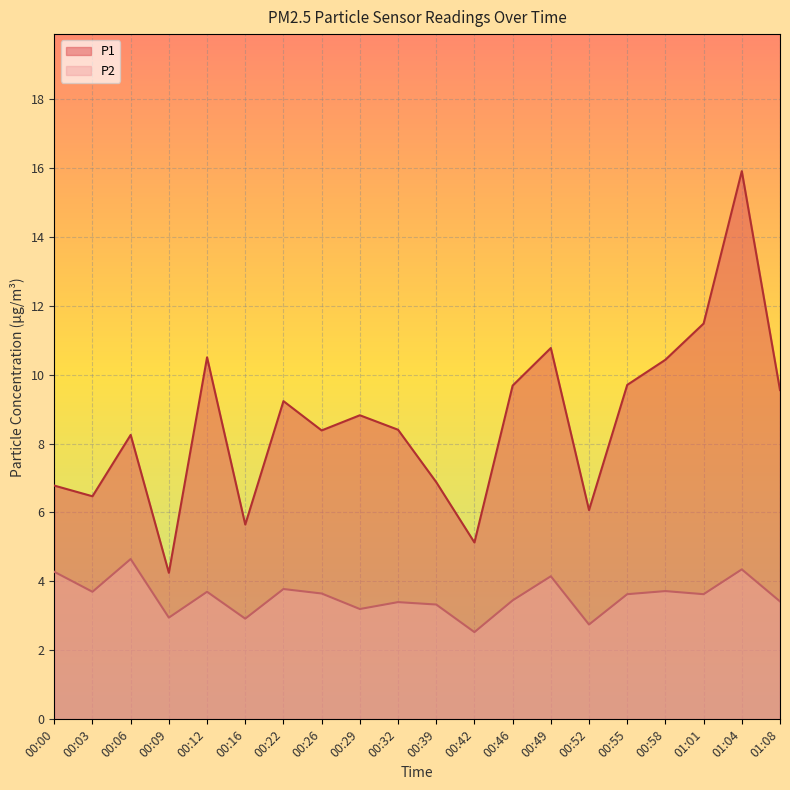

Which category has the highest value across all series?

01:04